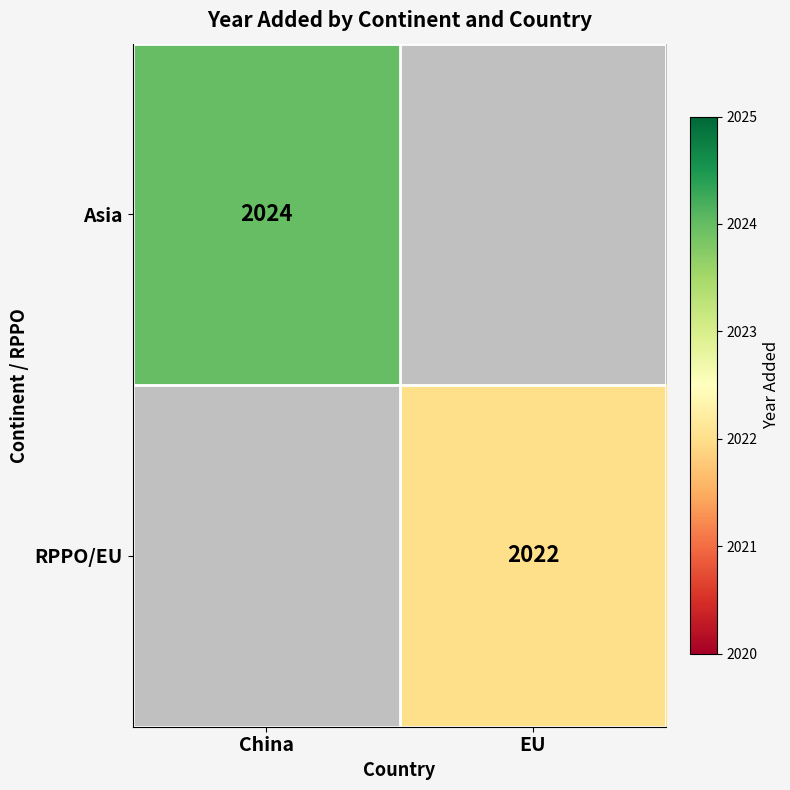

The RPPO/EU series shows 2022 at EU. True or false?

True